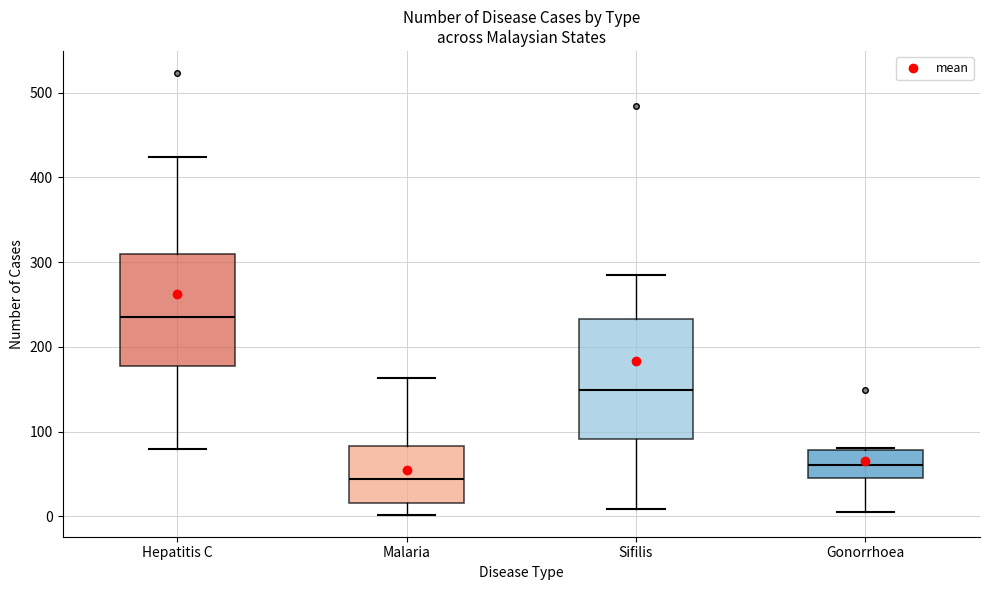

Reading left to right, transcribe this box plot: for each box, give where its median line is, the range the box spans, and where its two whiskers end, as read against the y-axis. The values are not printed on the chart, so give them approximately, as read against the axis.

Hepatitis C: median 240, box 180 to 310, whiskers 80 to 420
Malaria: median 40, box 20 to 80, whiskers 0 to 160
Sifilis: median 150, box 90 to 230, whiskers 10 to 290
Gonorrhoea: median 60, box 50 to 80, whiskers 10 to 80